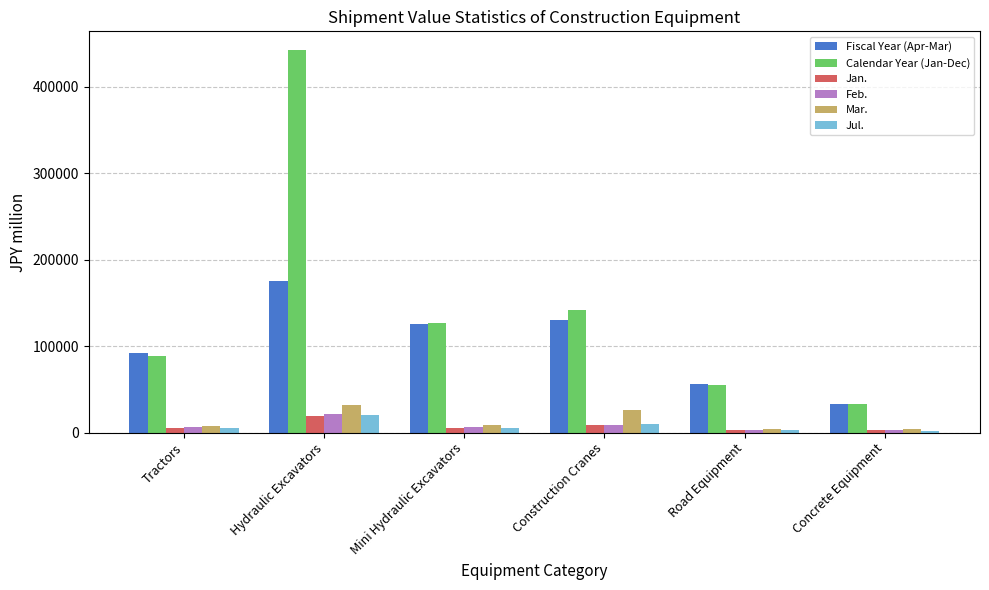

Is the value of Fiscal Year (Apr-Mar) at Construction Cranes greater than the value of Jan. at Mini Hydraulic Excavators?

Yes